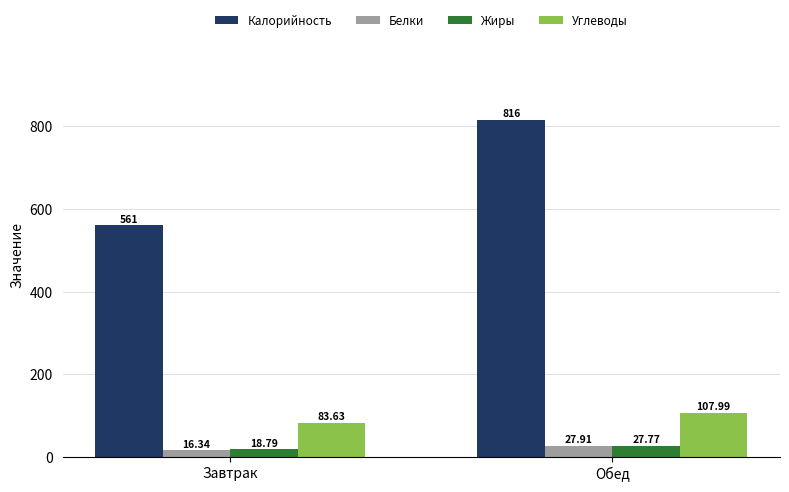

Does the chart contain stacked bars?

No